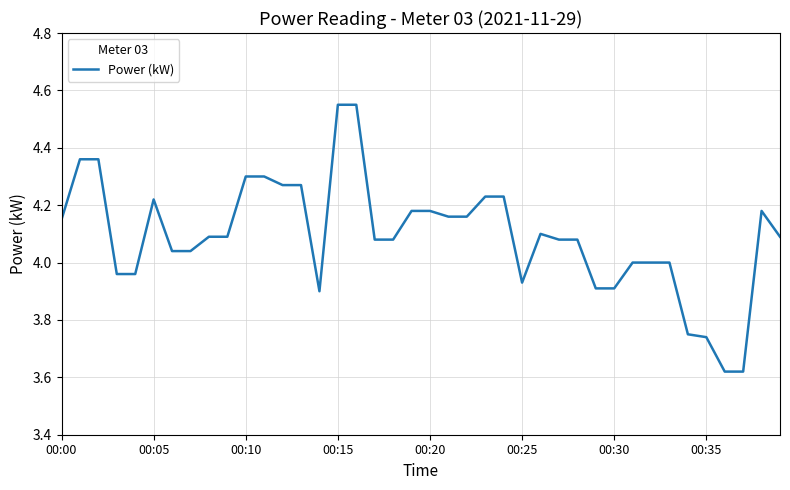

What is the difference between the maximum and minimum values?

0.9